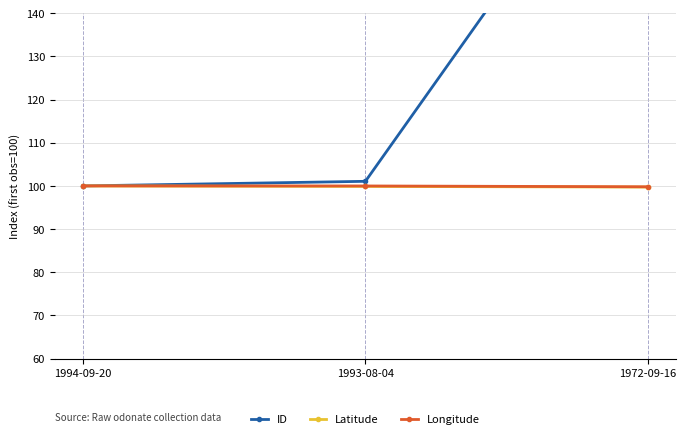

What is the total value across all series at 1994-09-20?

300.0